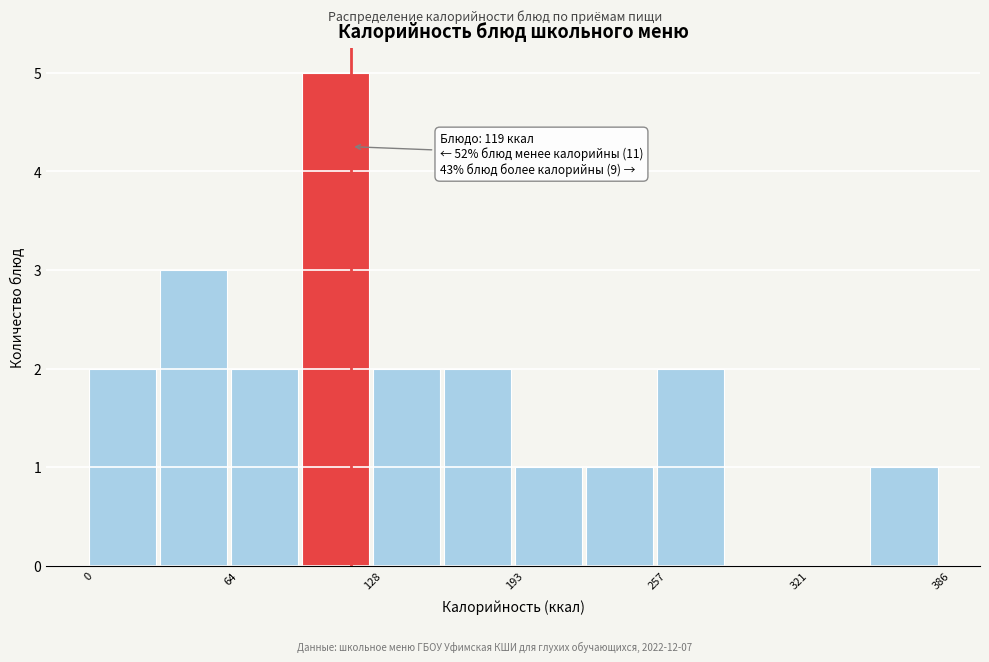

Around what value on the x-axis is the tallest bar? Give the approximate position of its centre, as read against the axis.

110